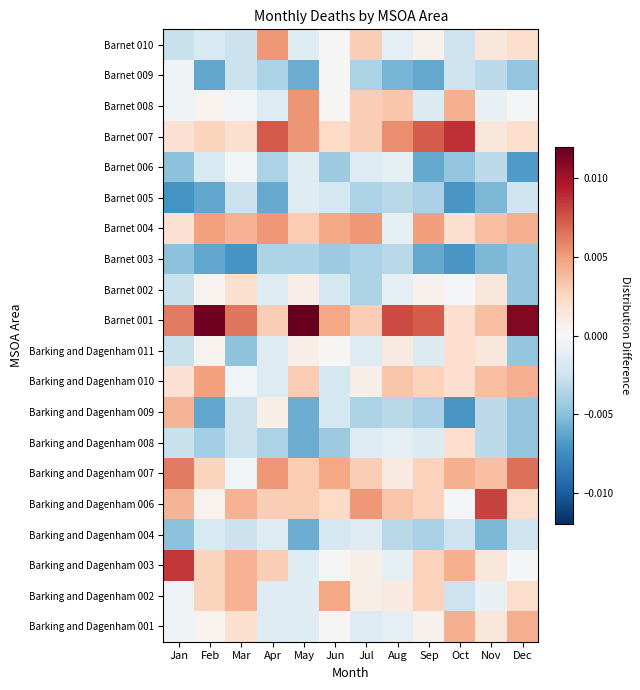

Between Nov and Feb, which is larger?

Nov